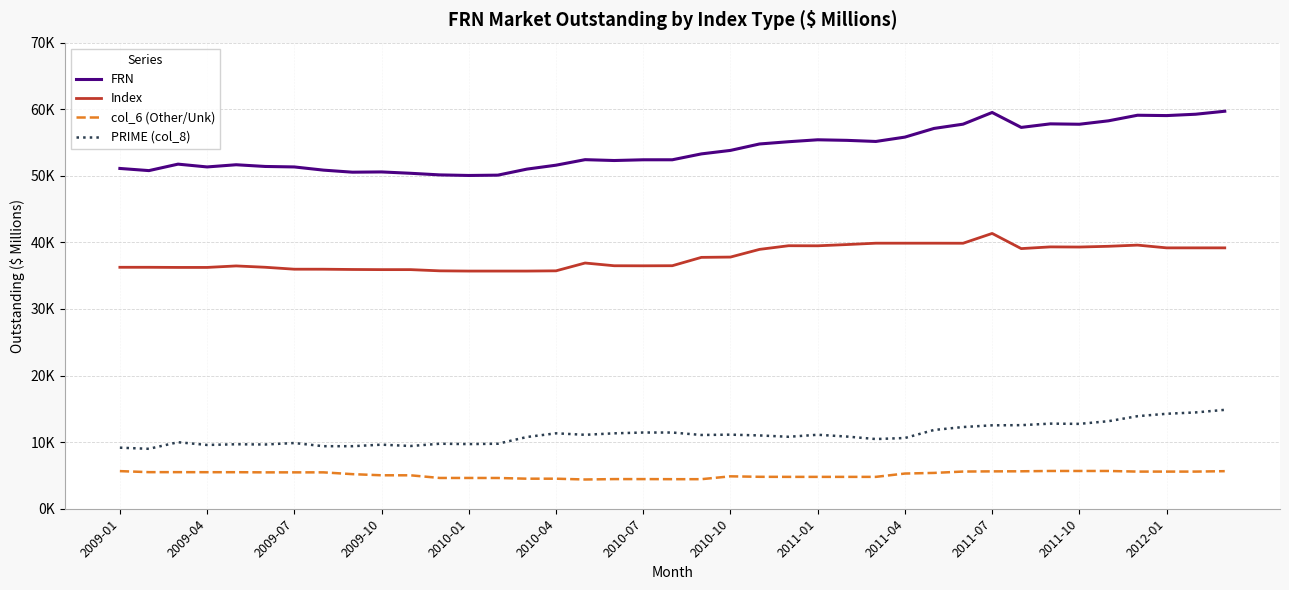

True or false: col_6 (Other/Unk) and PRIME (col_8) cross at least once.

False